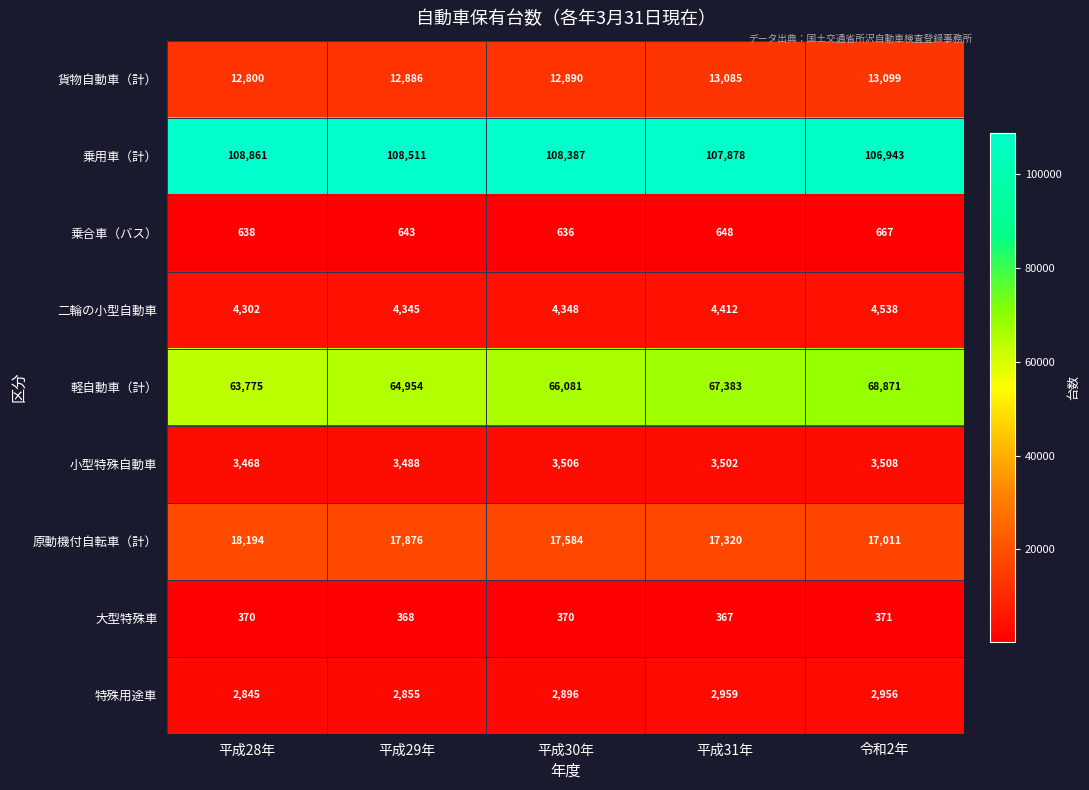

At how many categories does at least one series exceed 90885?

5